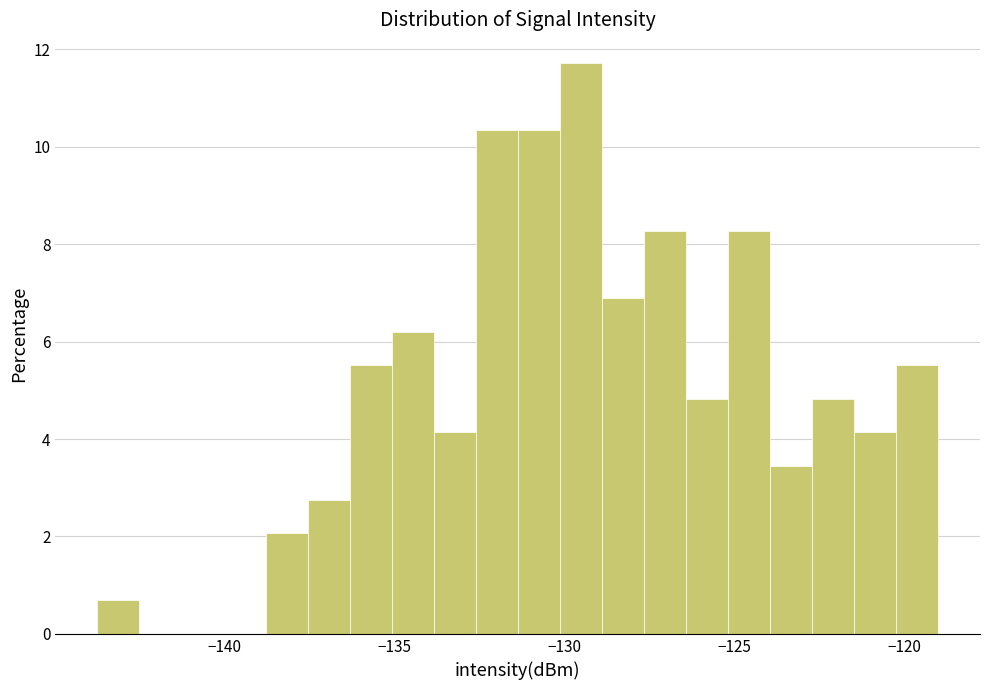

Around what value on the x-axis is the tallest bar? Give the approximate position of its centre, as read against the axis.

-129.5